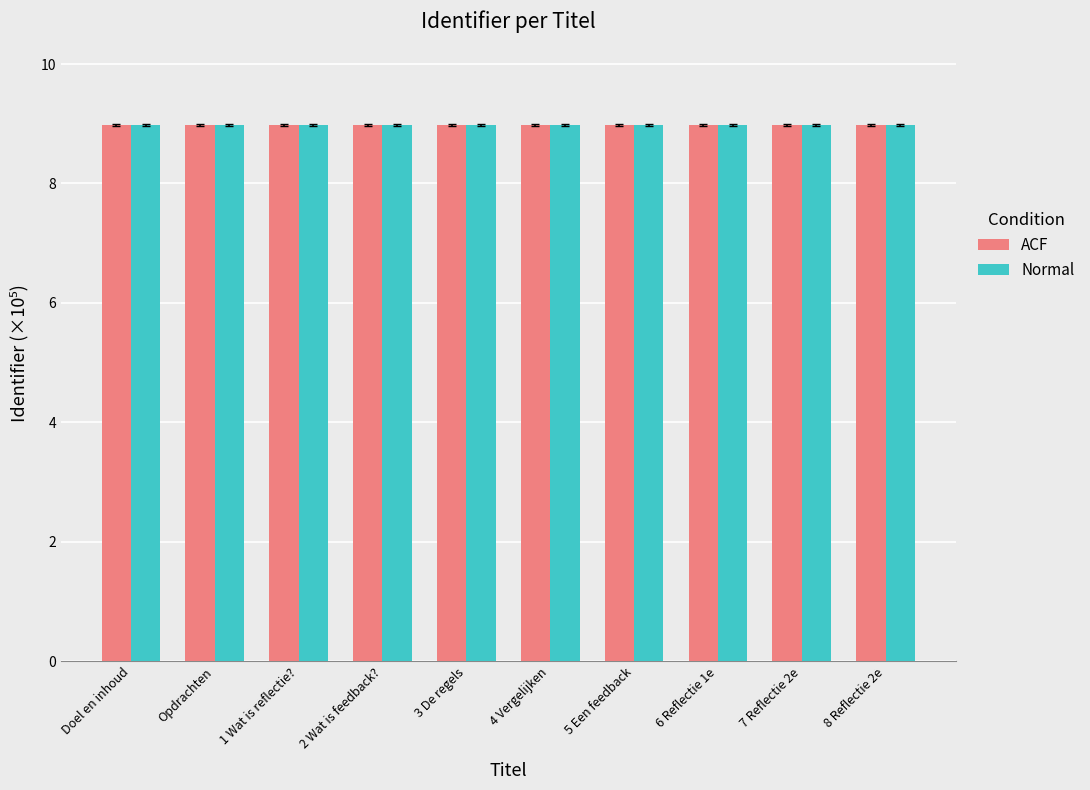

What is the lowest value of the Normal series?

9.0